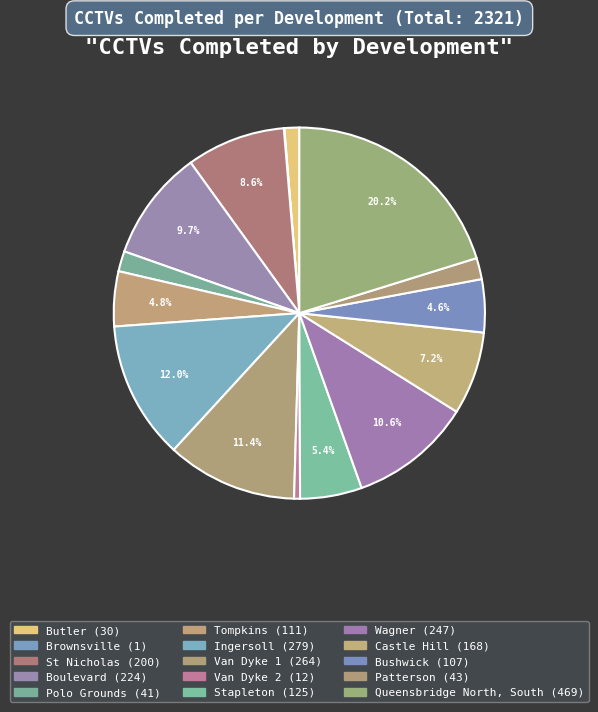

To the nearest percent, what portion does Stapleton represent?

5%